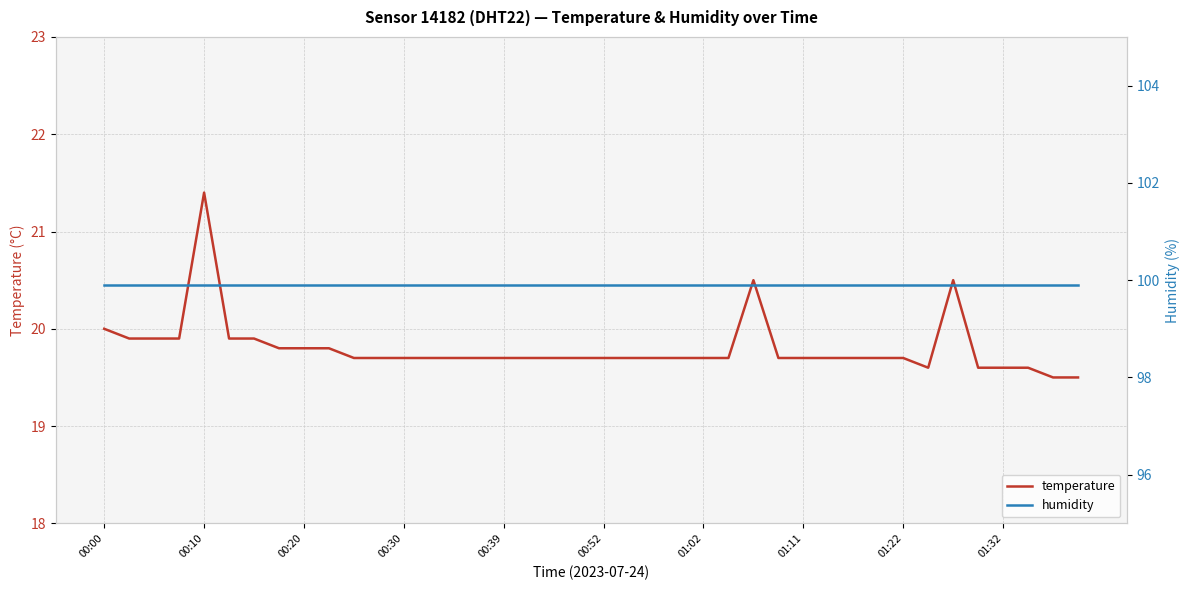

Where is the first local minimum for temperature?

33